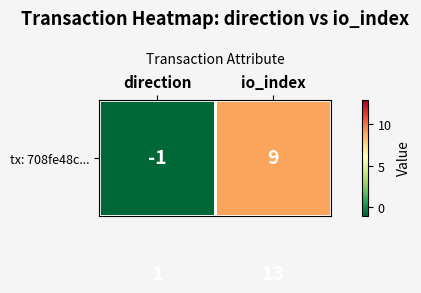

Which label corresponds to the smallest value in the chart?

direction